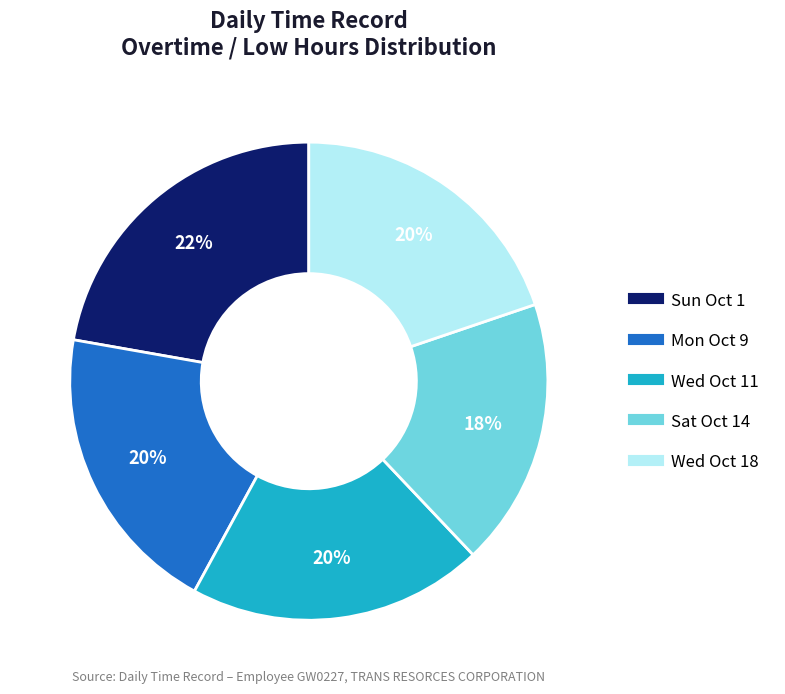

To the nearest percent, what is the average slice percentage?

20%